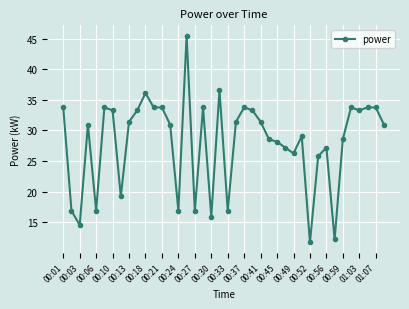

What is the value of the 19th point from the left?

15.9